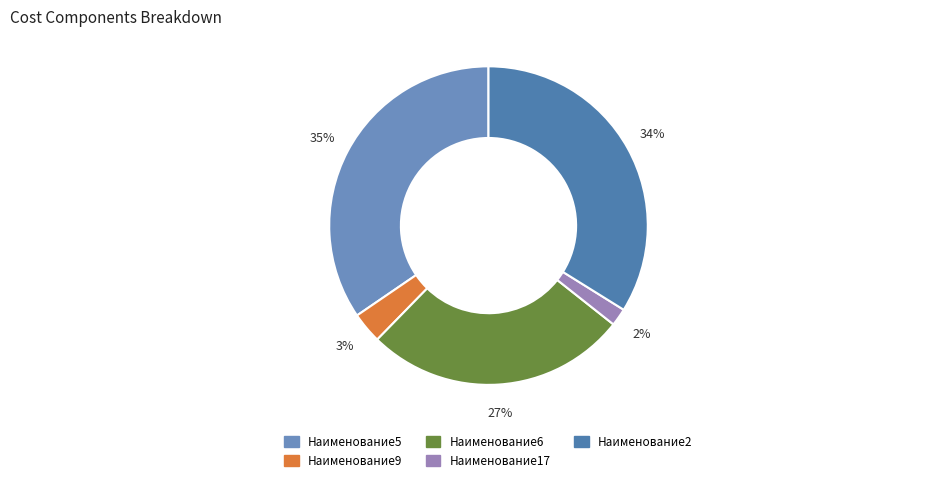

Count the number of slices in the pie.

5